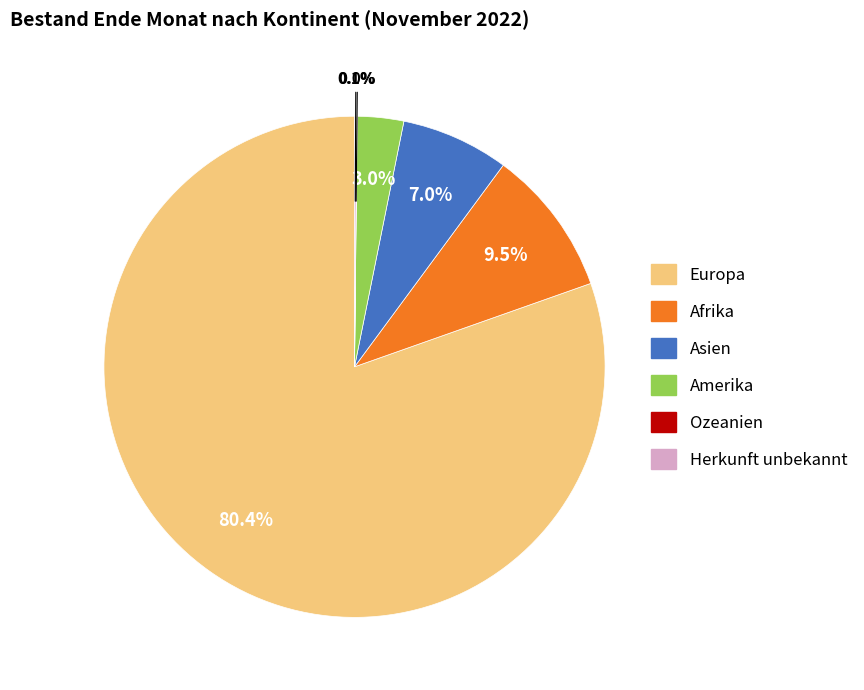

To the nearest percent, what is the combined percentage of Europa and Asien?

87%